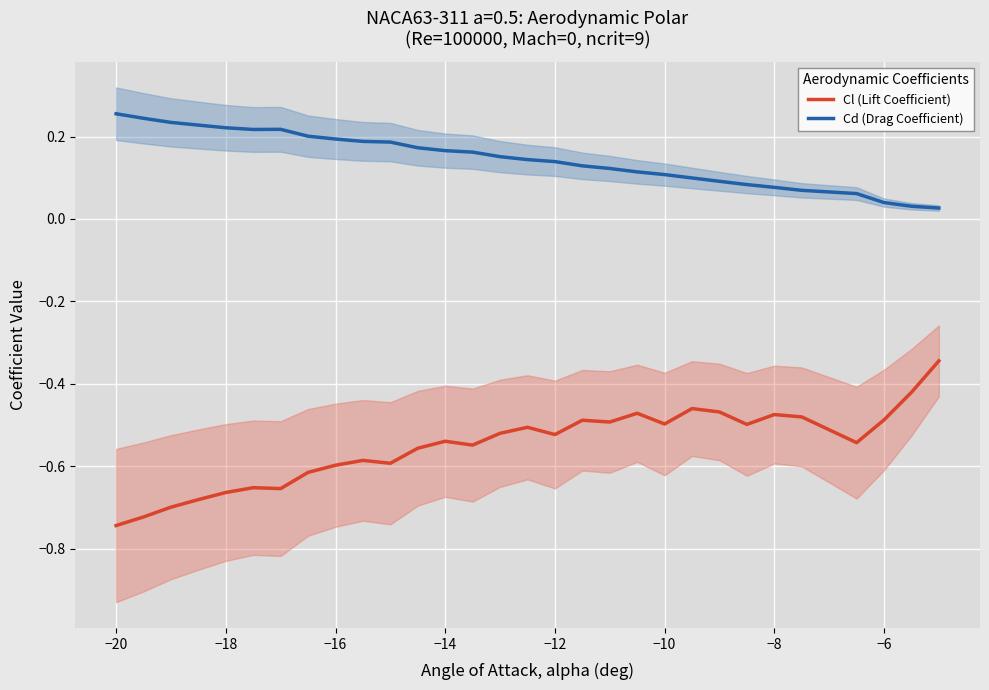

True or false: Cd (Drag Coefficient) has a value of 0.1 at −16.

False